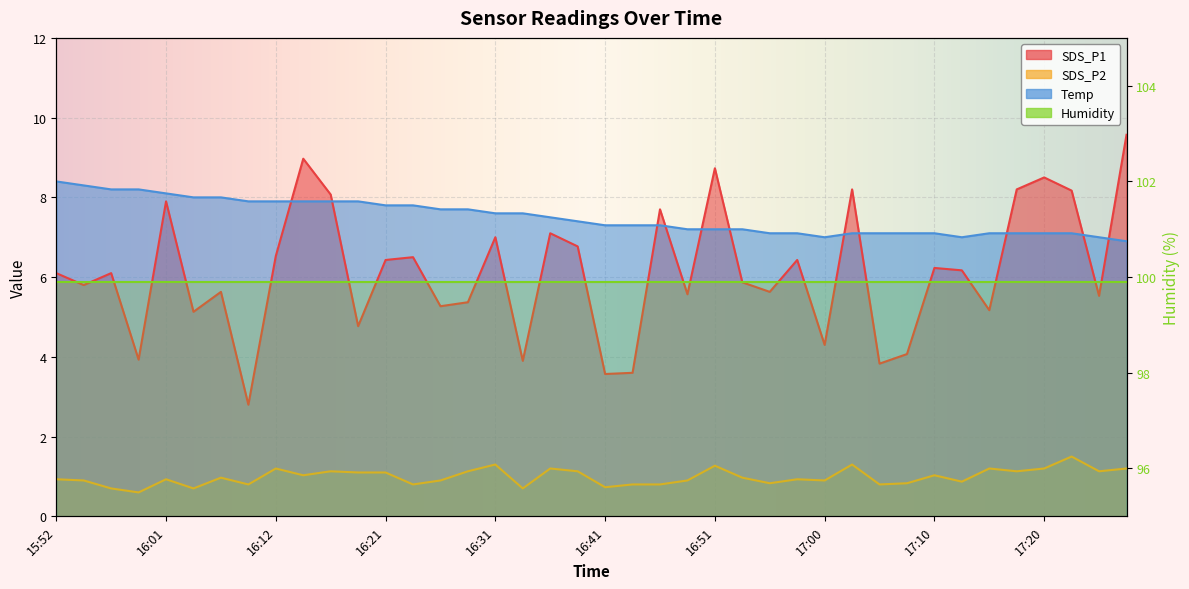

Which series ends up on top after the final intersection of SDS_P1 and Temp?

SDS_P1